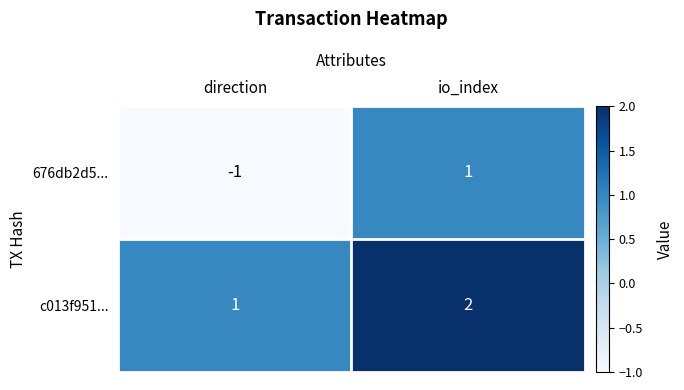

Is it true that c013f951... equals 2 at io_index?

True